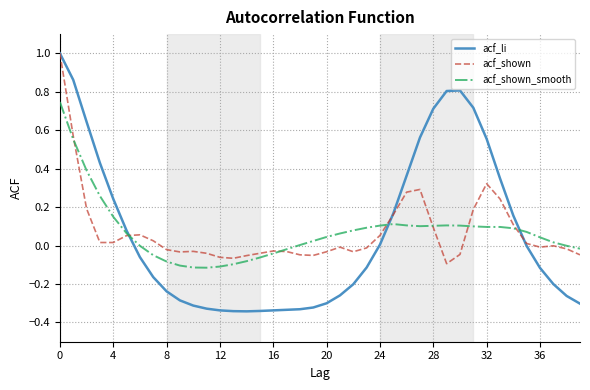

What is the greatest value displayed?

1.0